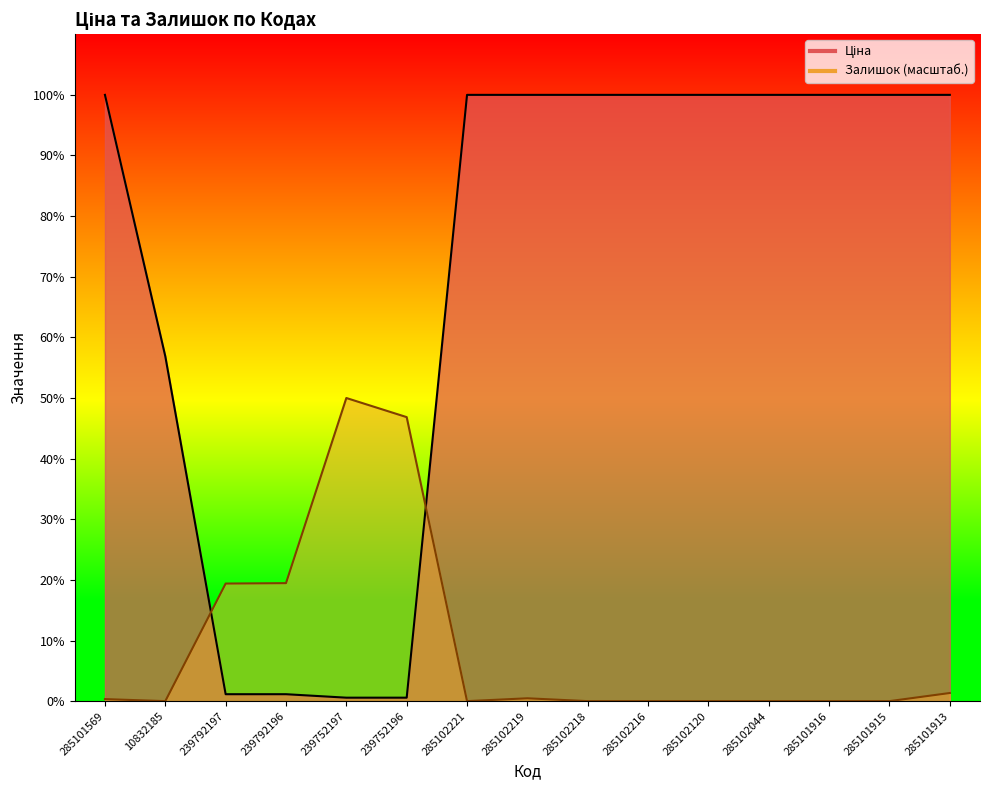

What is the sum of all Ціна values?

105060.9